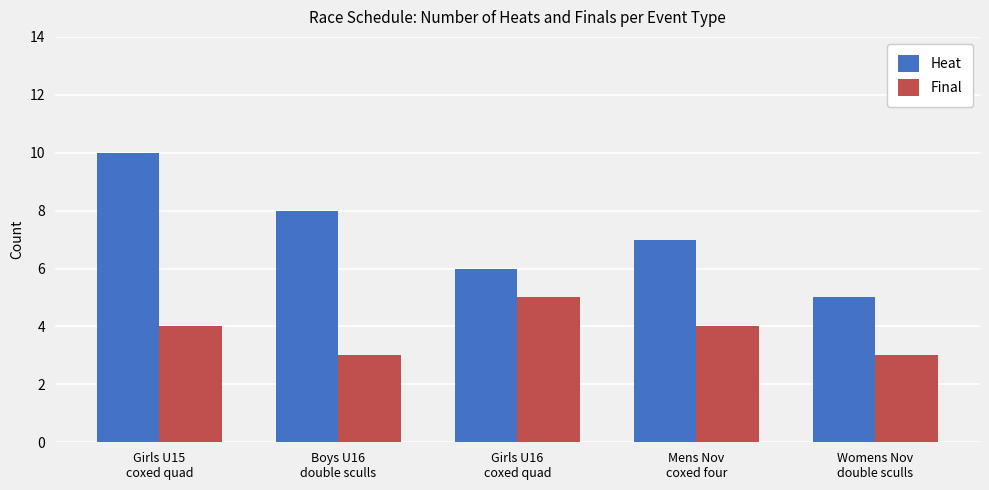

What is the average value of the Final series?

4